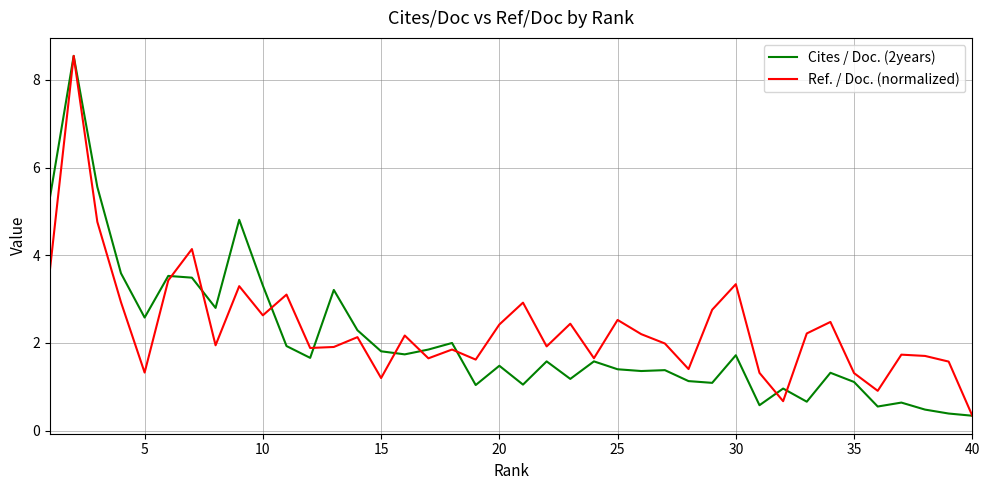

What are all the series names shown in the legend?

Cites / Doc. (2years), Ref. / Doc. (normalized)